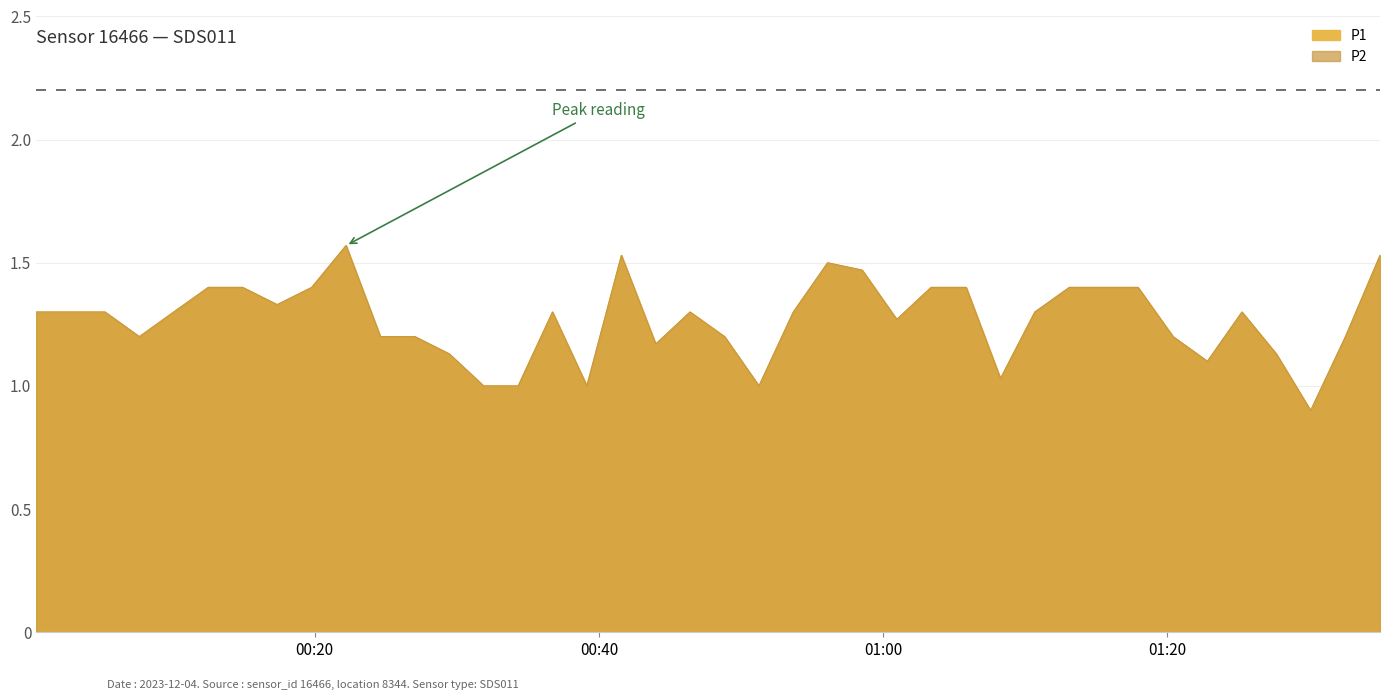

At how many categories does at least one series exceed 1?

35